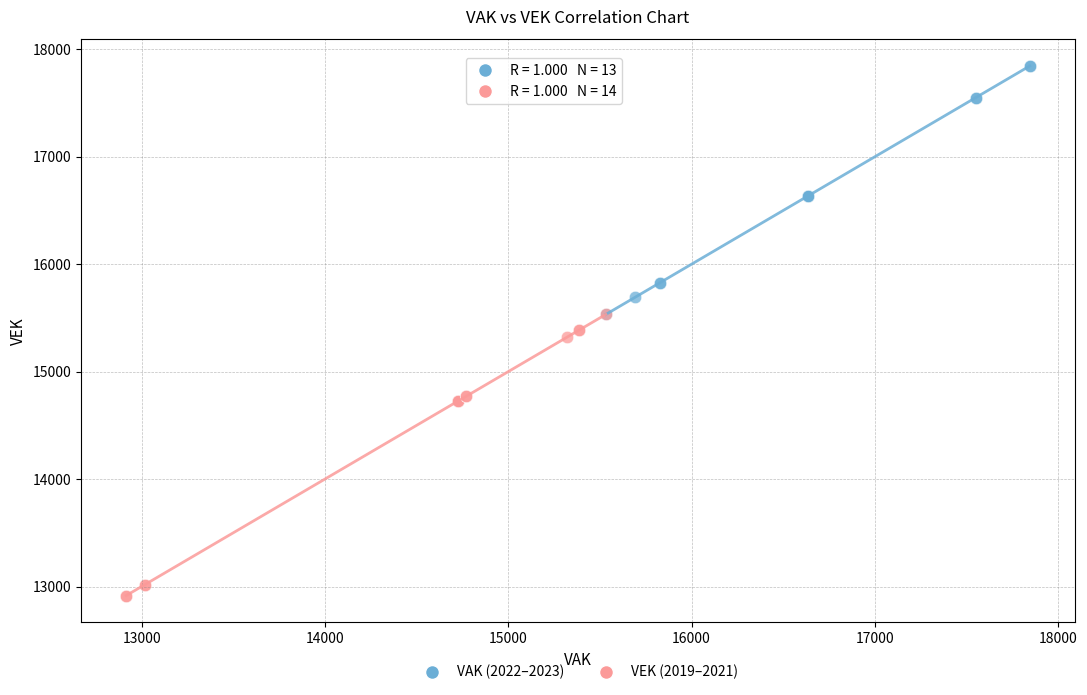

Which series has the largest Y range (max minus min)?

VEK (2019–2021)